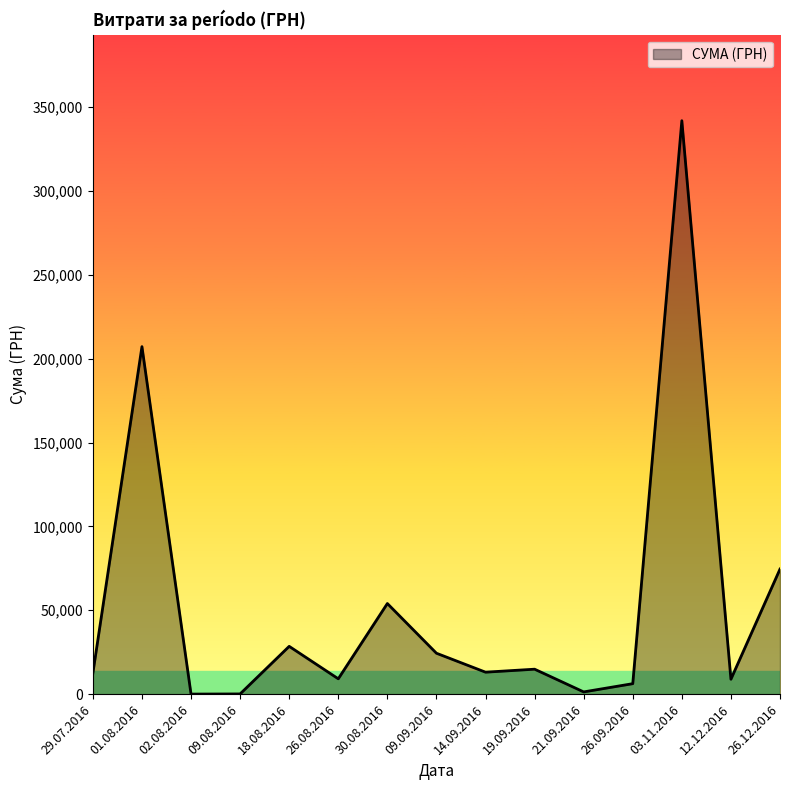

What is the maximum value shown in the chart?

341851.2